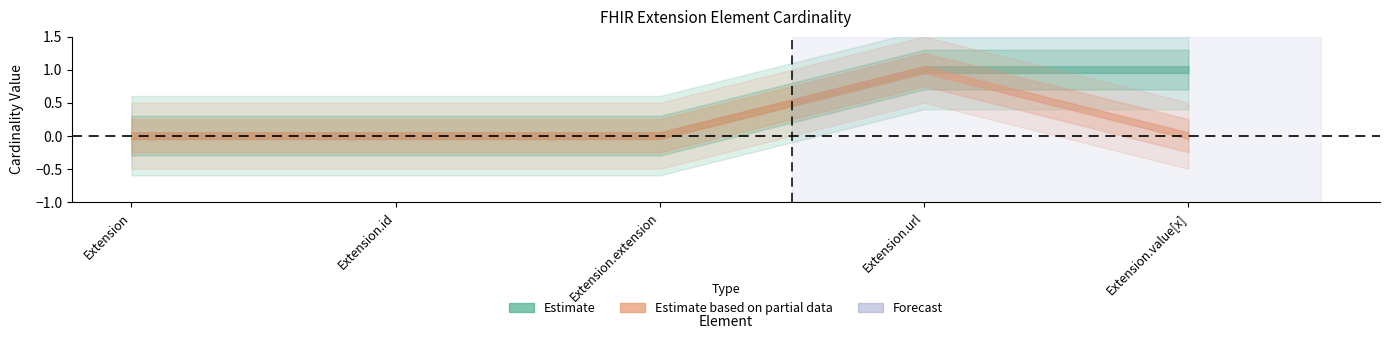

What is the sum of the Min values at Extension.extension and Extension.value[x]?

1